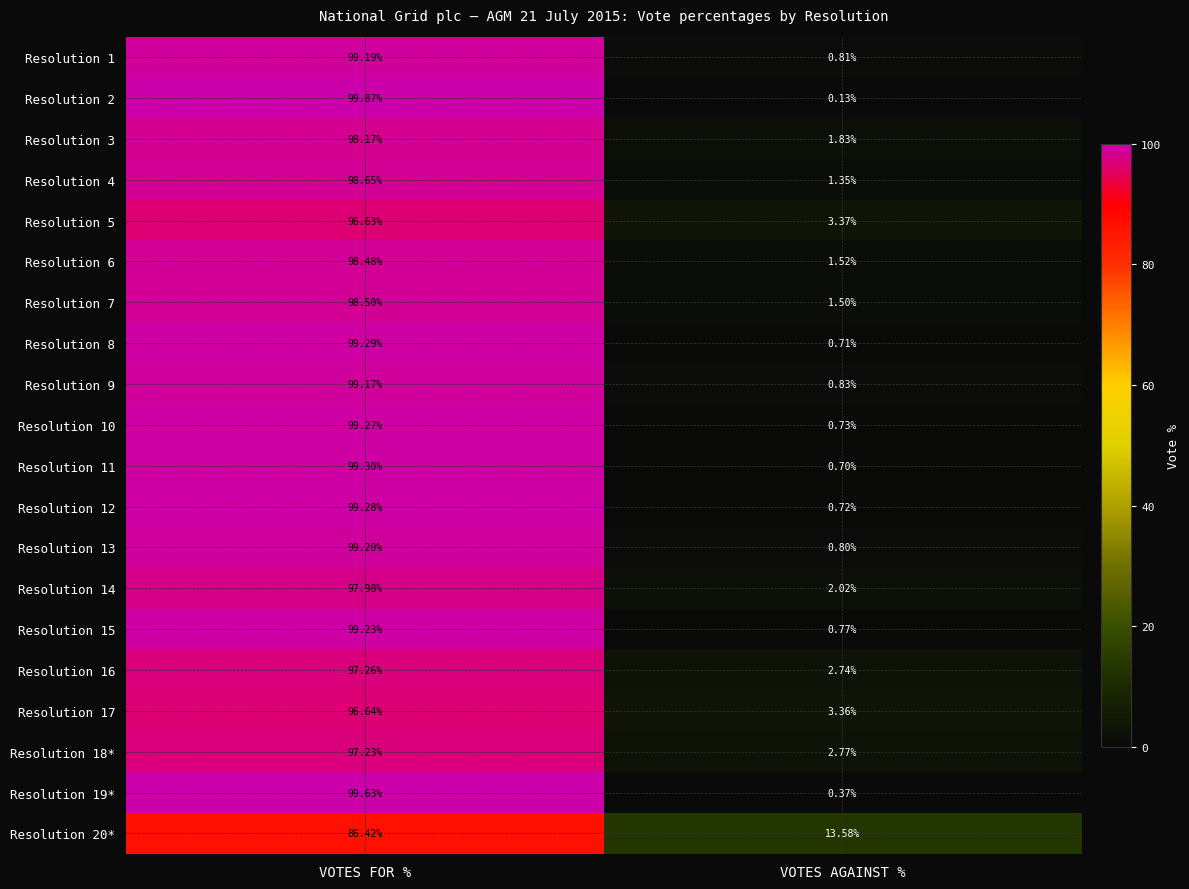

Where does the Resolution 5 series first go above 96?

VOTES FOR %